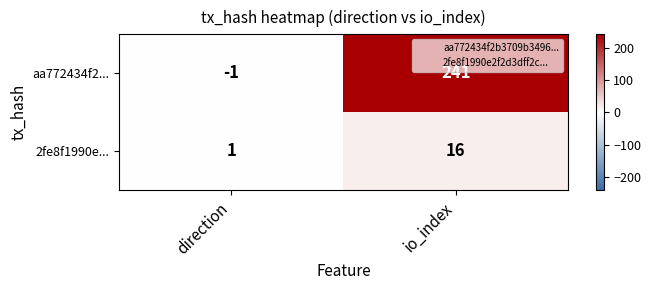

What is the difference between the maximum and minimum values in the aa772434f2... series?

242